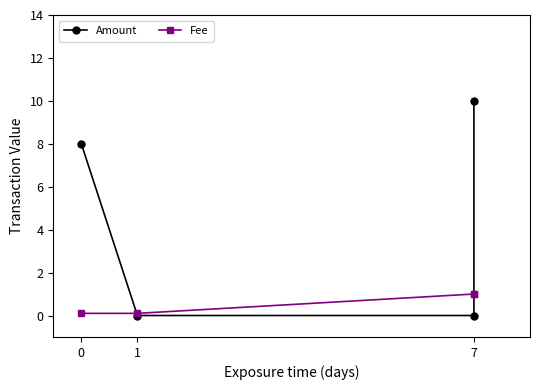

What is the highest value of the Fee series?

1.0